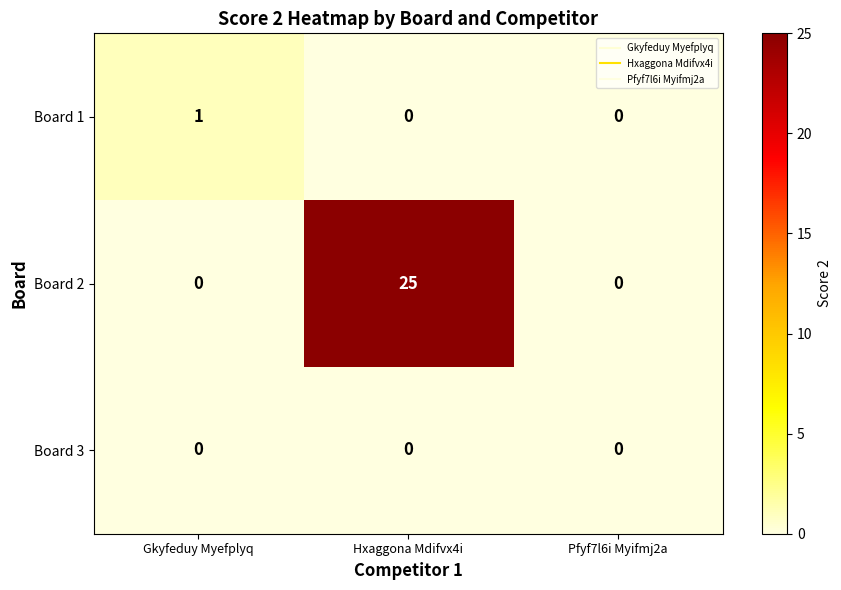

How many data points does each series have?

3